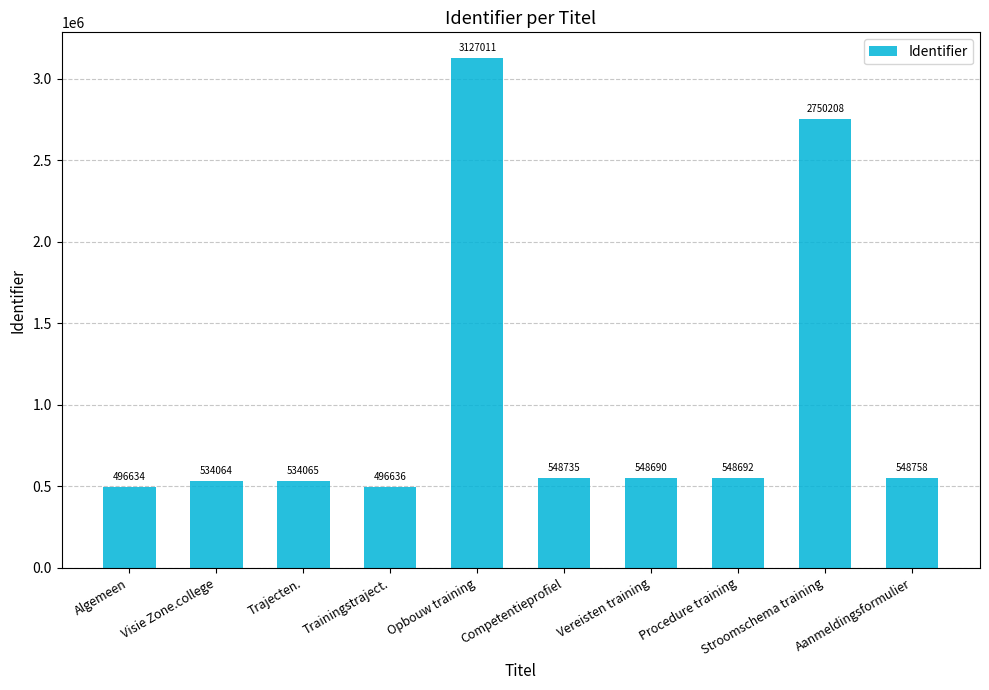

The chart shows a value of 548690 at Vereisten training. True or false?

True